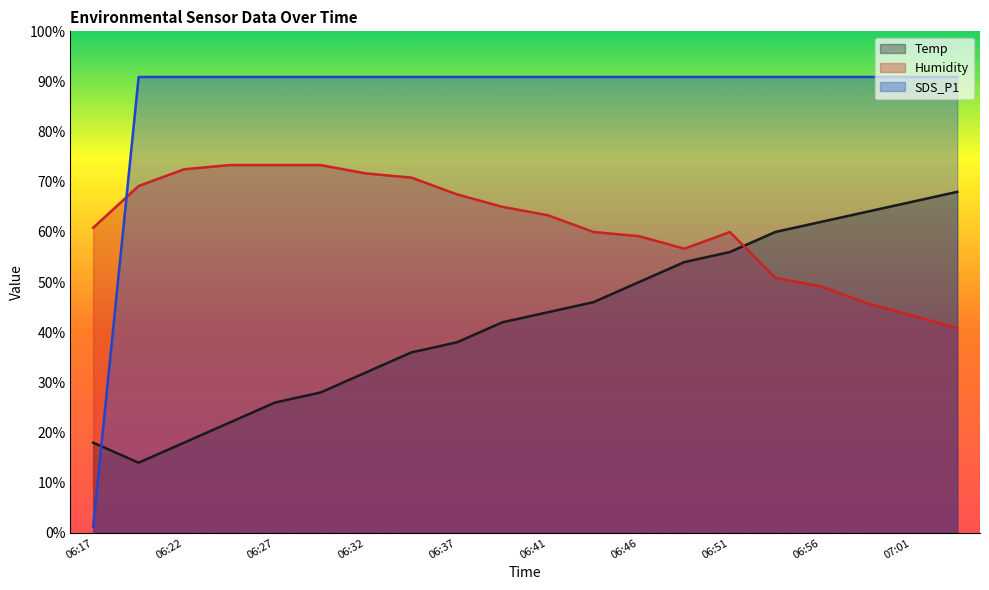

How many lines are shown in the chart?

3